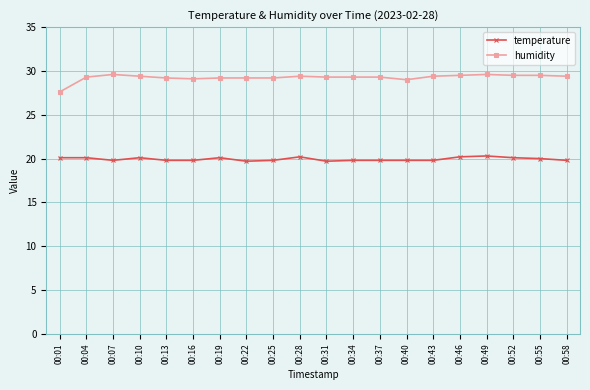

True or false: humidity has a value of 43.9 at 00:49.

False